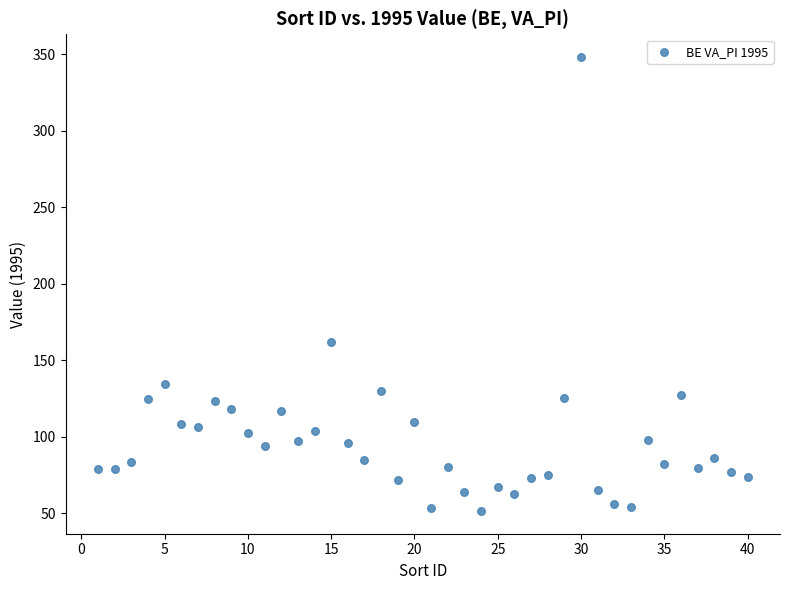

What Y value in the scatter plot is closest to 199?

162.0